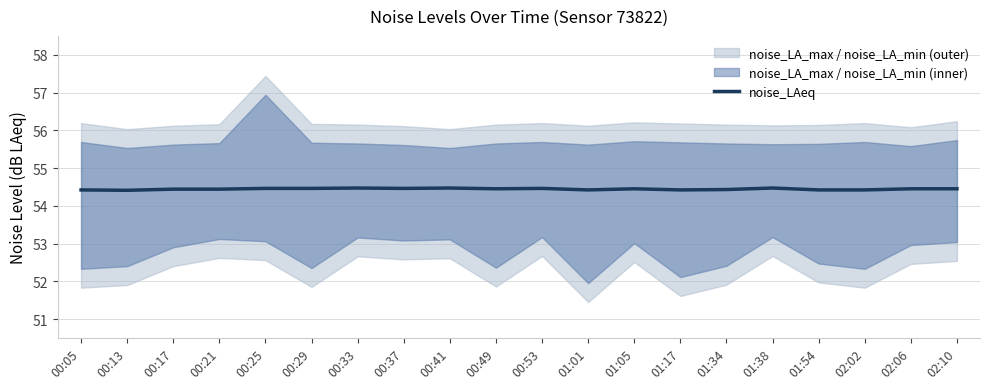

Is it true that the value at 00:37 is 22.6?

False